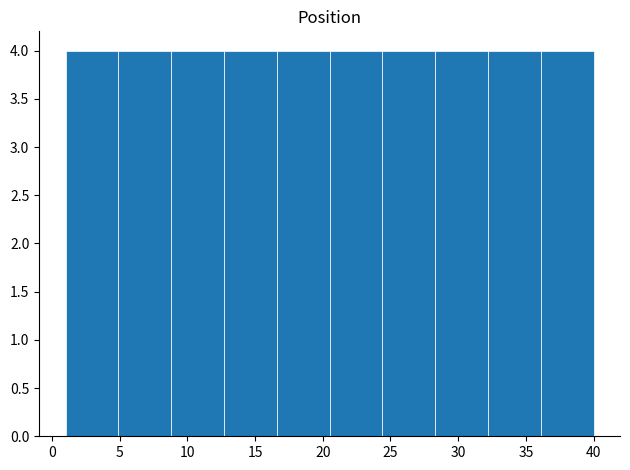

Reading left to right, list every bar in this chart as the range it spans on the x-axis followed by its height. Neither the bar edges nor the heights are printed on the chart, so give them approximately, as read against the axes.

1.0 to 4.9: 4
4.9 to 8.8: 4
8.8 to 12.7: 4
12.7 to 16.6: 4
16.6 to 20.5: 4
20.5 to 24.4: 4
24.4 to 28.3: 4
28.3 to 32.2: 4
32.2 to 36.1: 4
36.1 to 40.0: 4